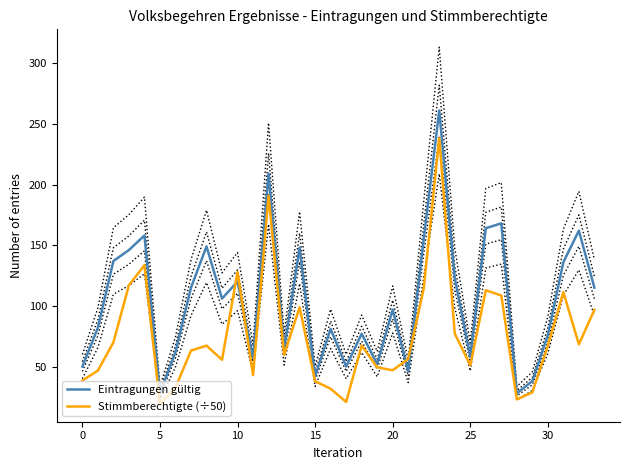

What is the minimum value shown in the chart?

19.2